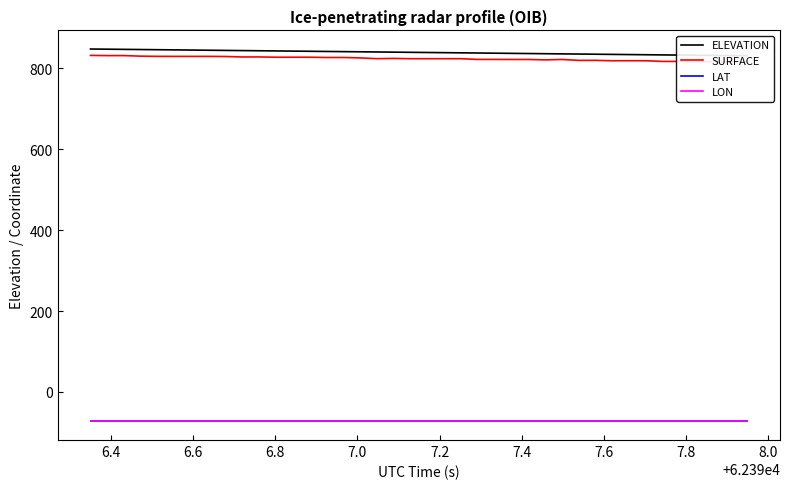

What is the lowest value of the LAT series?

-70.6